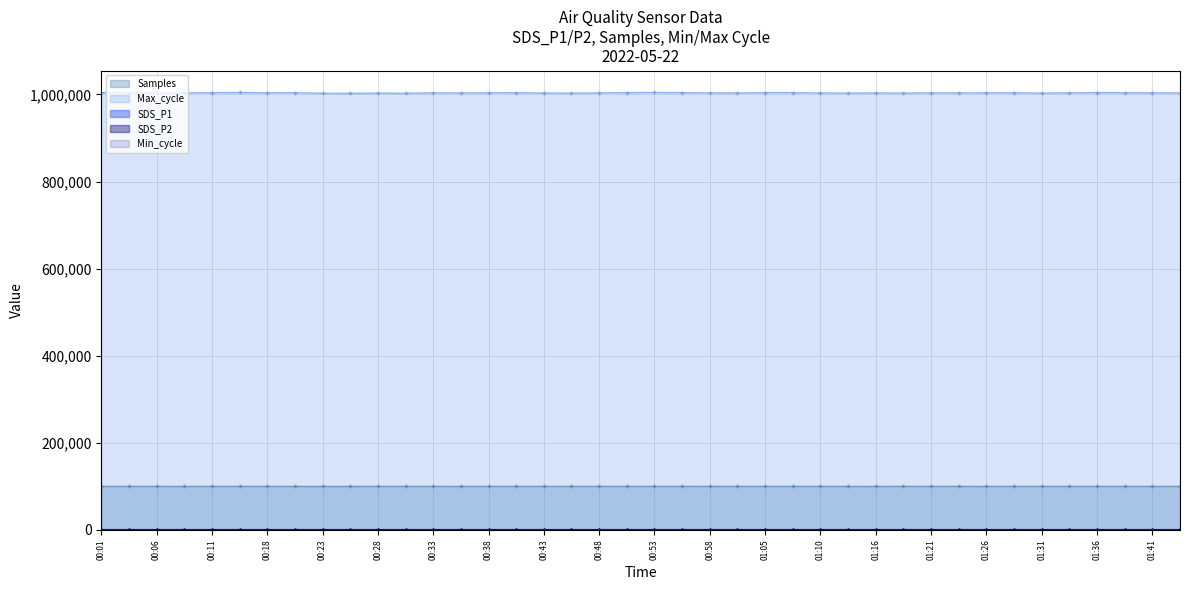

At which category does Min_cycle reach its first local peak?

00:38